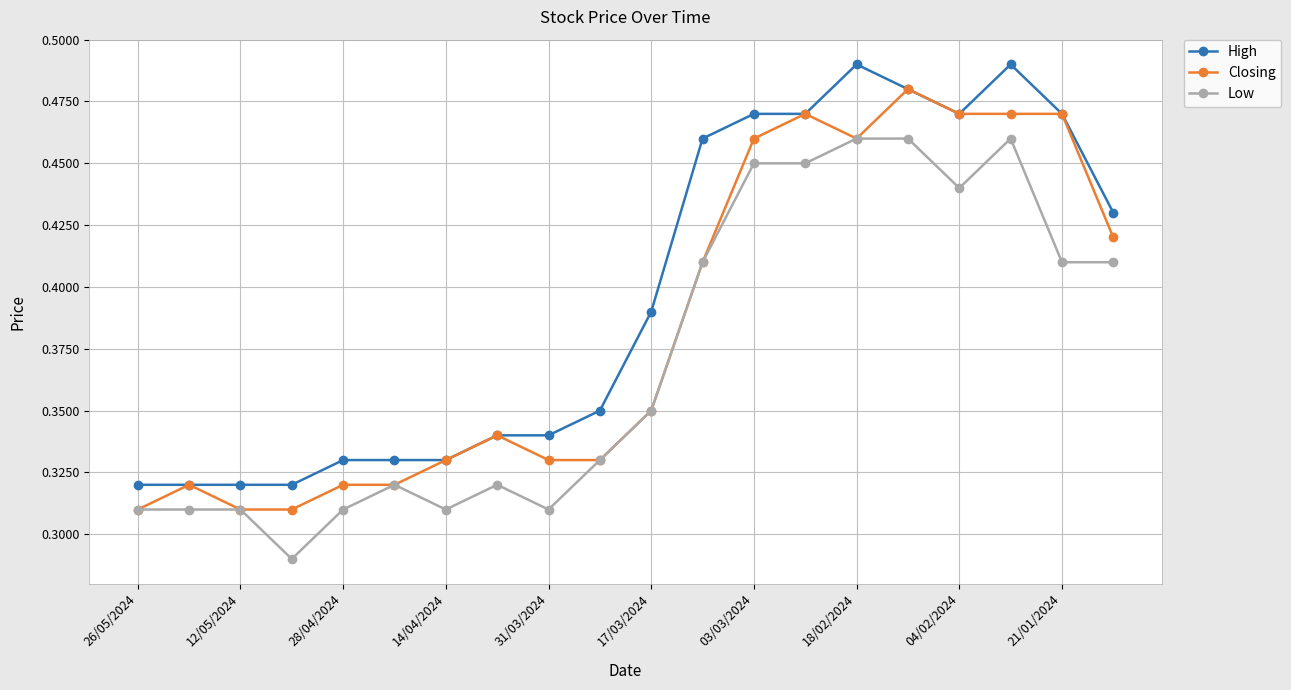

True or false: Low has more than 2 interior local peaks.

True